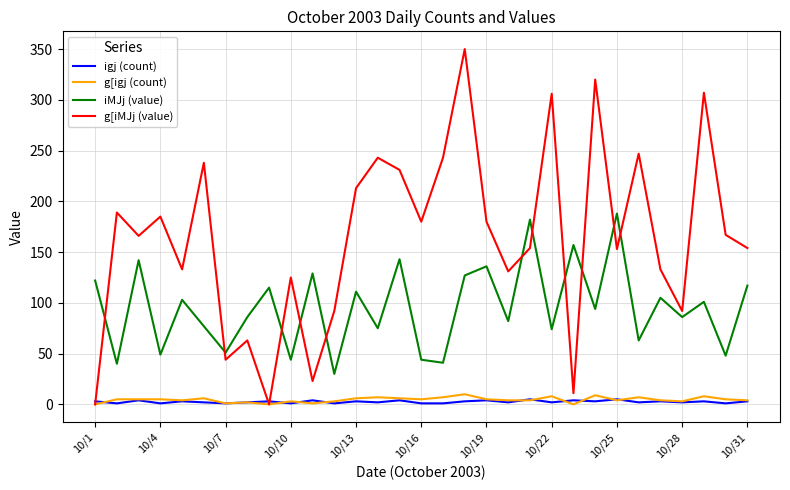

What is the maximum value shown in the chart?

350